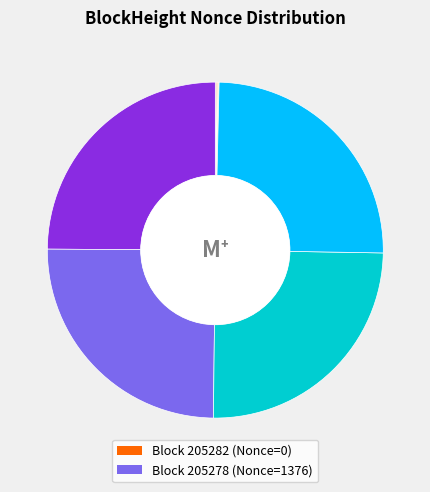

Is there any slice that represents more than half of the pie?

No